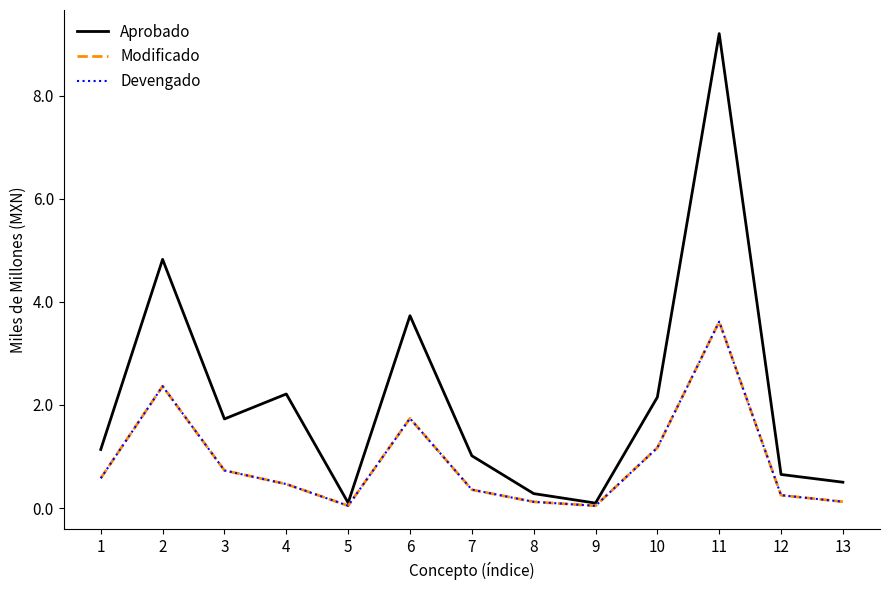

What value does the Aprobado series have at 5?

0.1